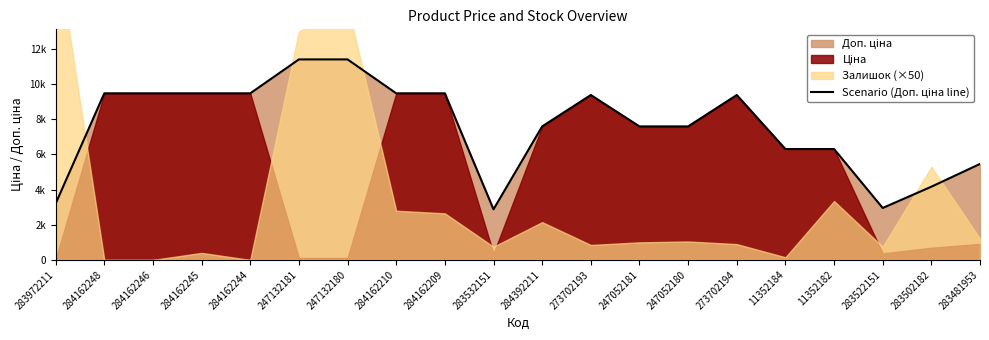

List the labels in order of value, largest first.

247132181, 247132180, 284162248, 284162246, 284162245, 284162244, 284162210, 284162209, 273702193, 273702194, 284392211, 247052181, 247052180, 11352184, 11352182, 283481953, 283502182, 283972211, 283522151, 283532151